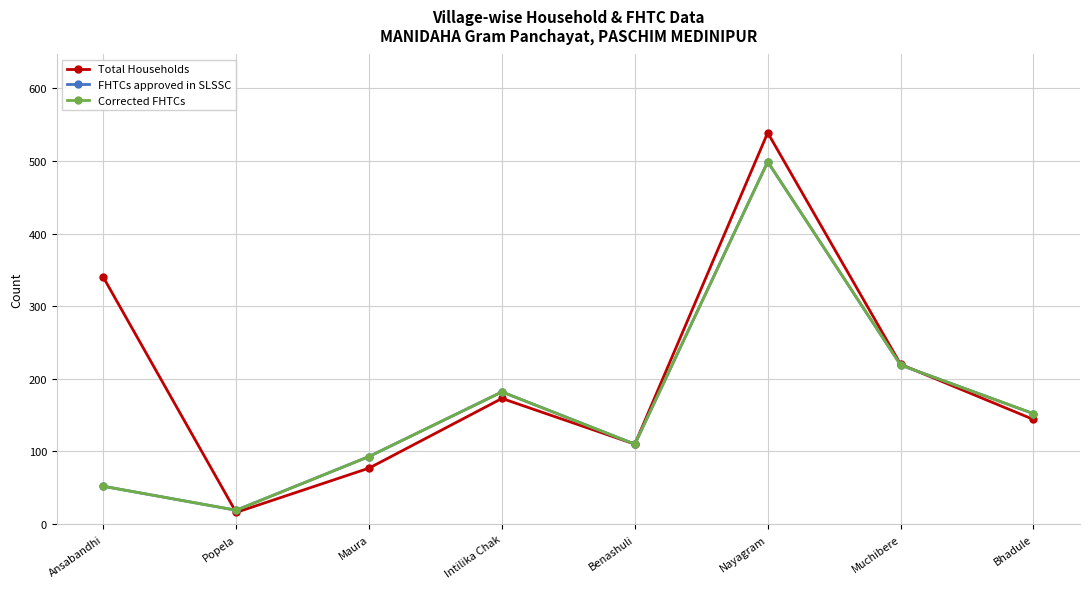

True or false: FHTCs approved in SLSSC has a value of 52 at Ansabandhi.

True